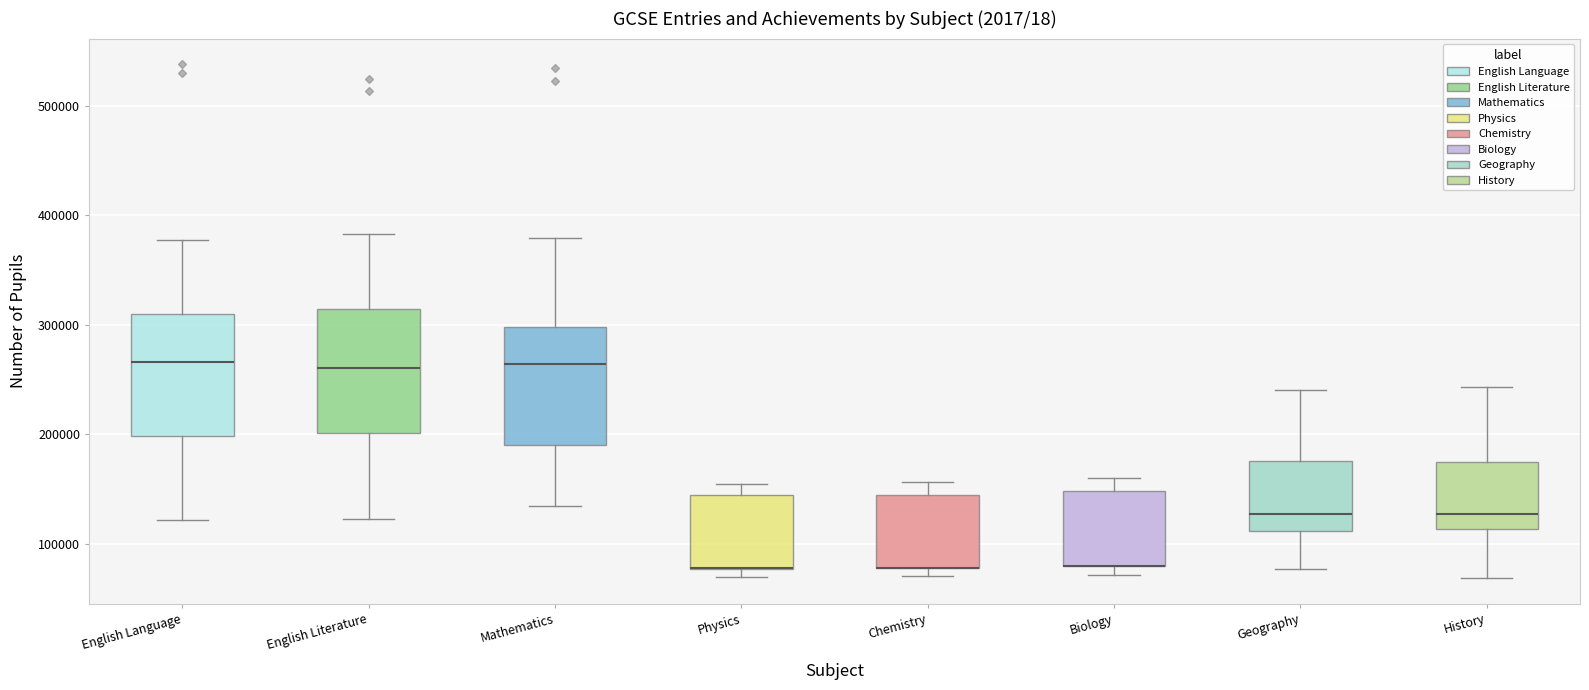

Where does the median line of the box for History sit on the y-axis? The values are not printed on the chart, so give them approximately, as read against the axis.

130000